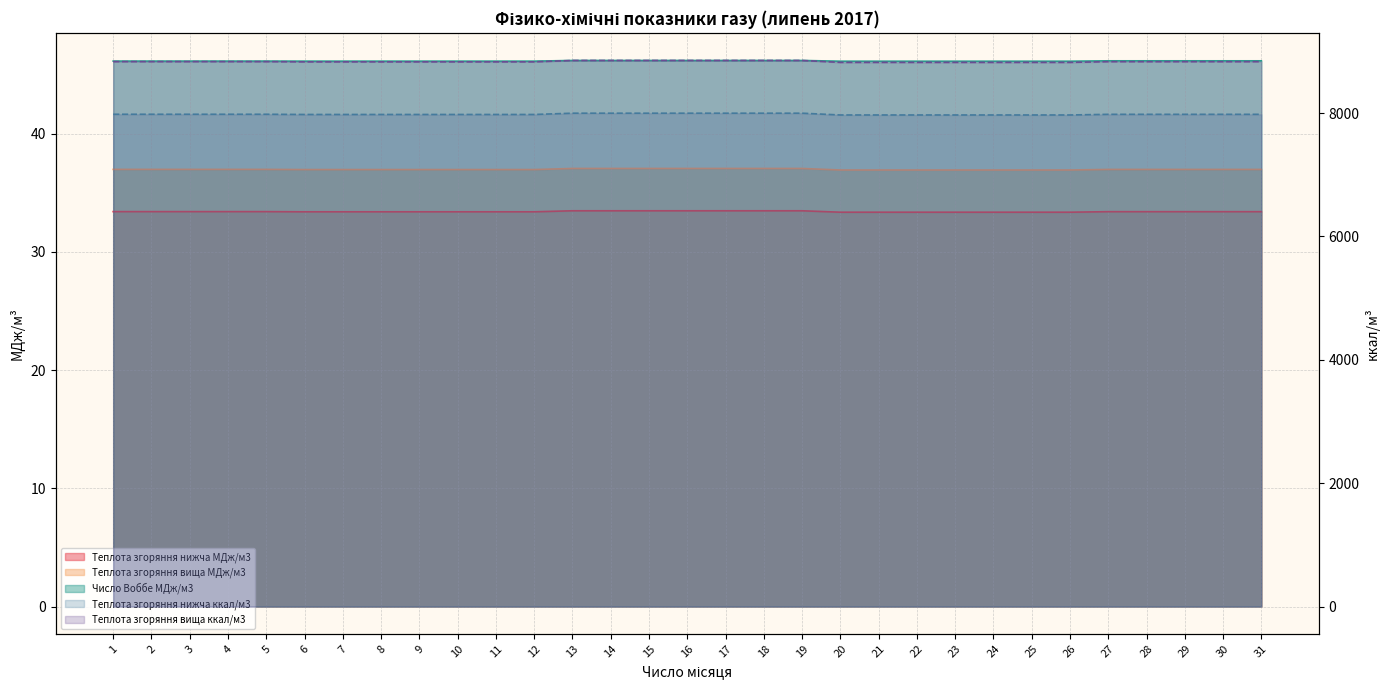

What is the difference between the Теплота згоряння нижча ккал/м3 values at 21 and 5?

11.8